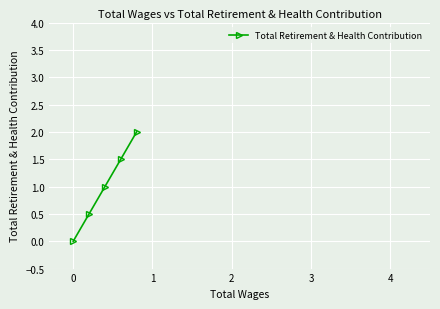

How many positive values are there?

4